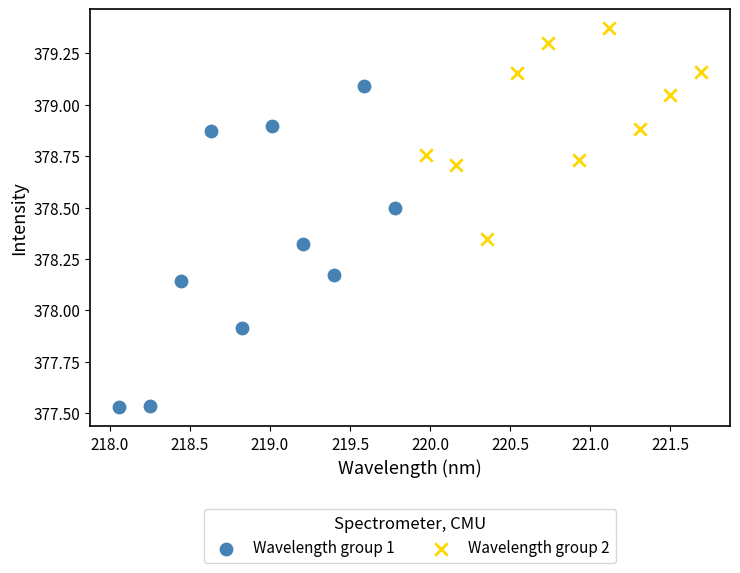

Which series reaches the maximum Y coordinate?

Wavelength group 2